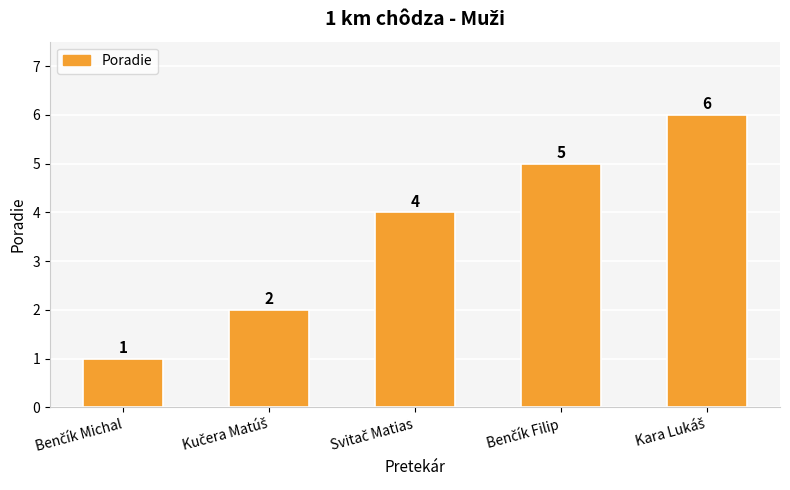

What is the average value?

4